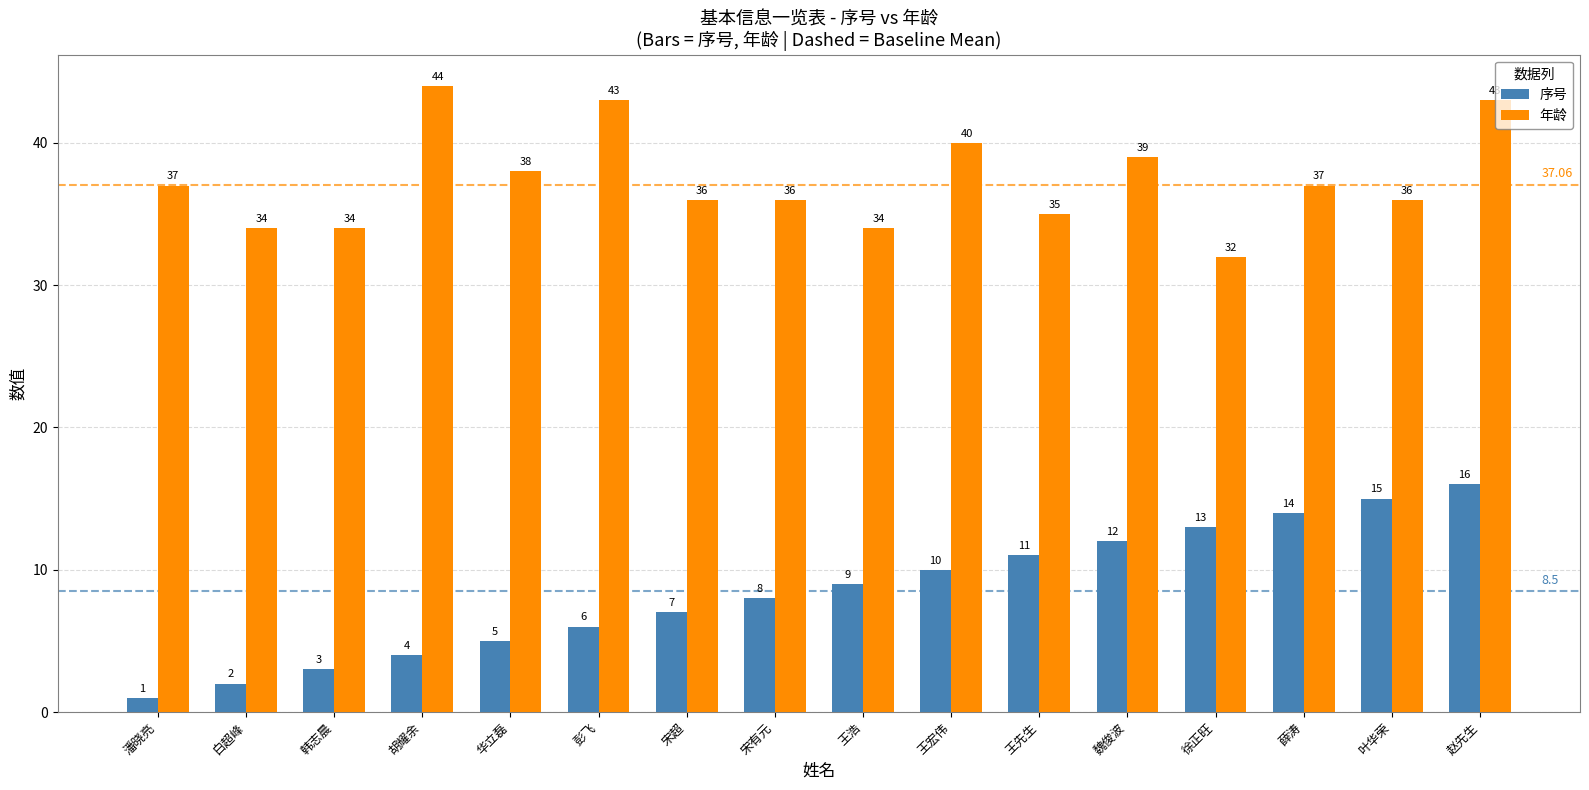

What is the maximum value shown in the chart?

44